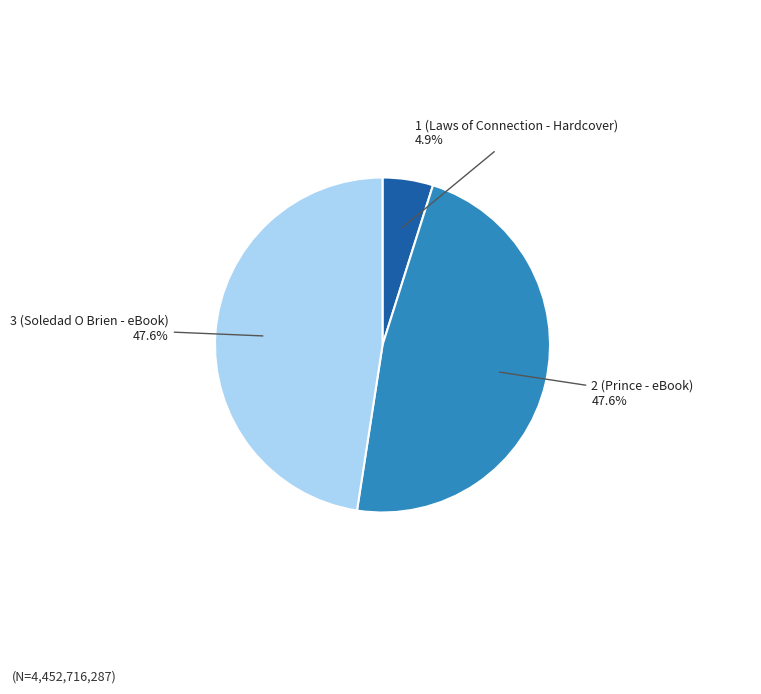

Does any single category account for the majority?

No